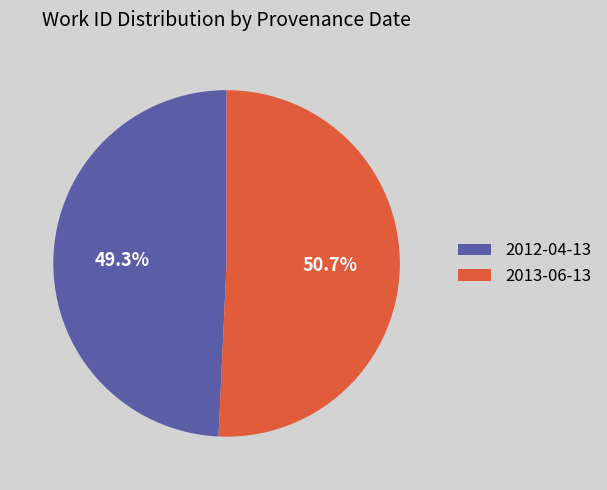

Approximately how many times larger is the value at 2012-04-13 compared to 2013-06-13?

1.0